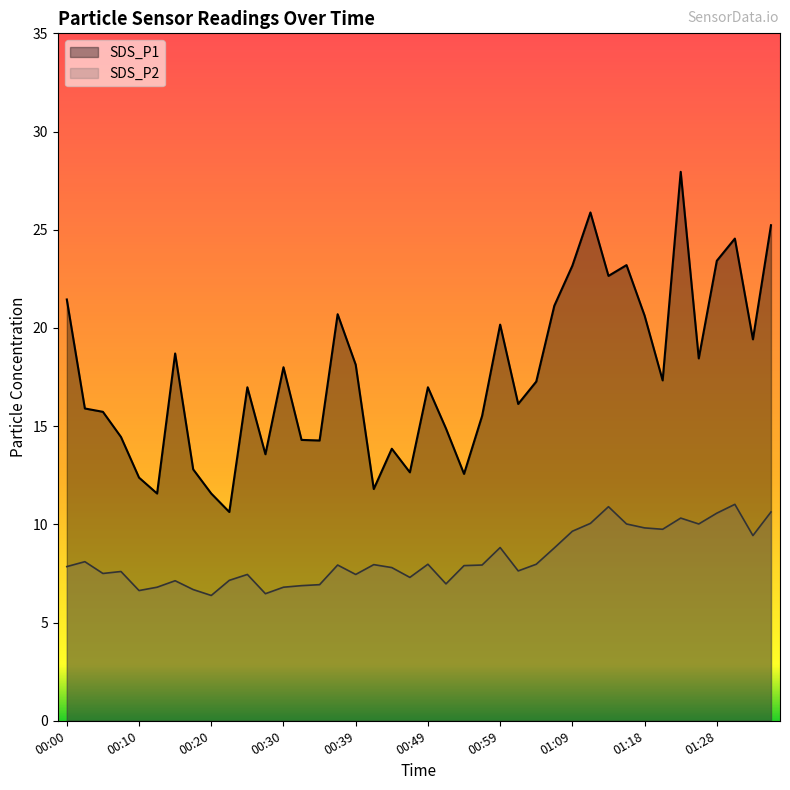

Does the chart display data point markers on the line(s)?

No